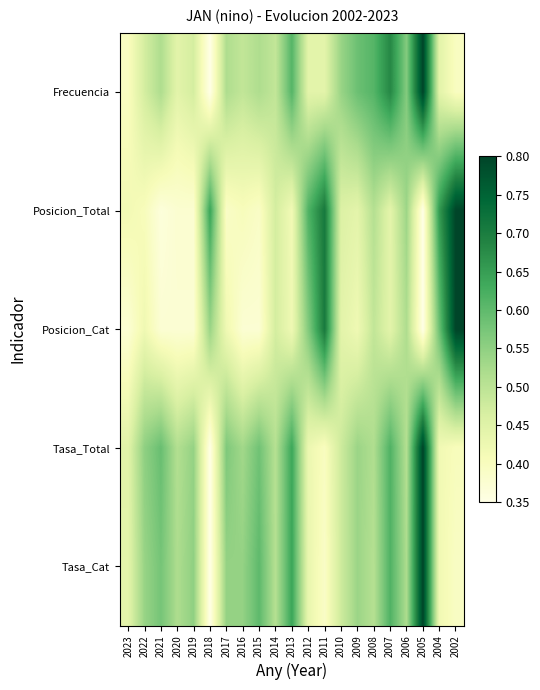

What is the spread (max minus min) of values at 2006?

0.1